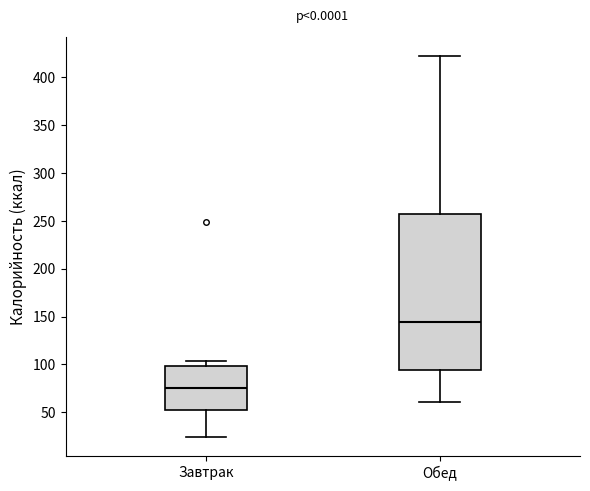

Reading left to right, read every box against the y-axis: the position of its median line, the range the box covers, and the ends of its whiskers. The values are not printed on the chart, so give them approximately, as read against the axis.

Завтрак: median 75, box 50 to 100, whiskers 25 to 105
Обед: median 145, box 95 to 255, whiskers 60 to 420